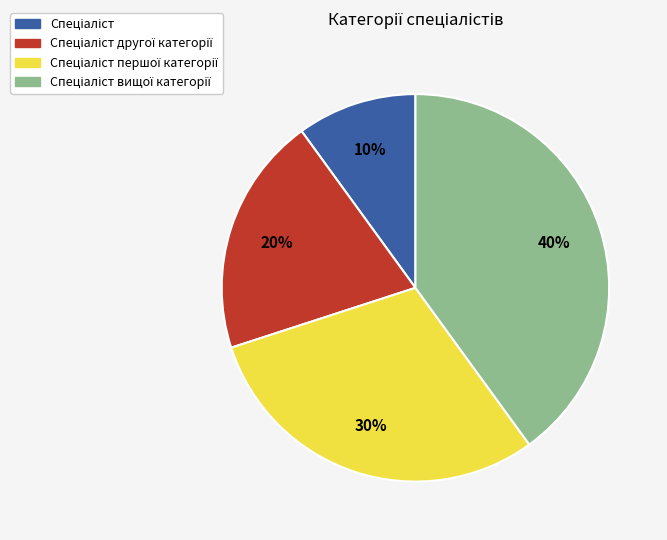

Is there any slice that represents more than half of the pie?

No